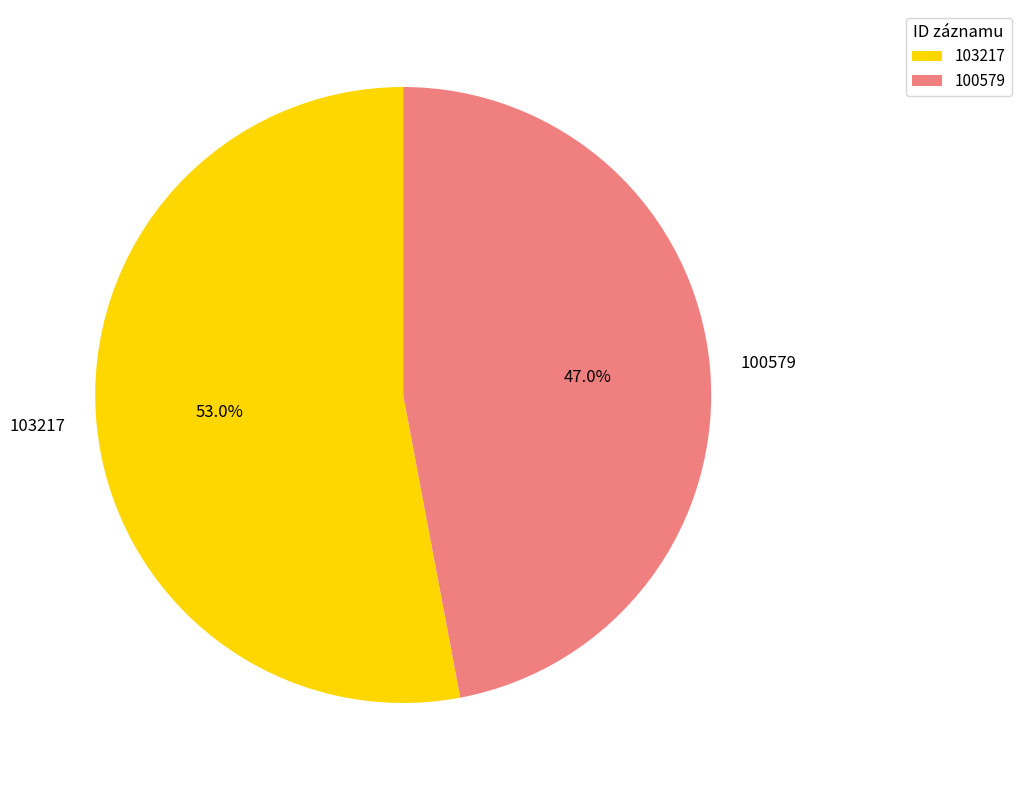

Which has a higher value, 103217 or 100579?

103217